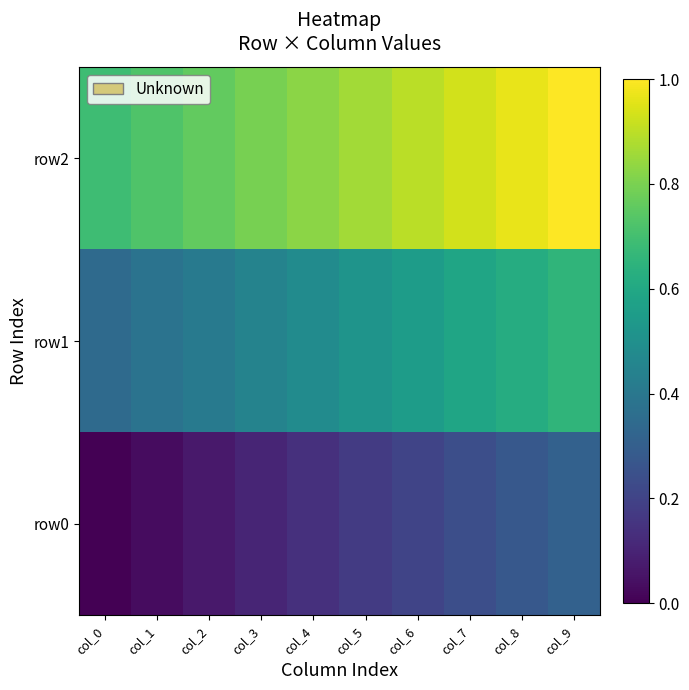

True or false: row1 has a value of 0.4 at col_3.

True